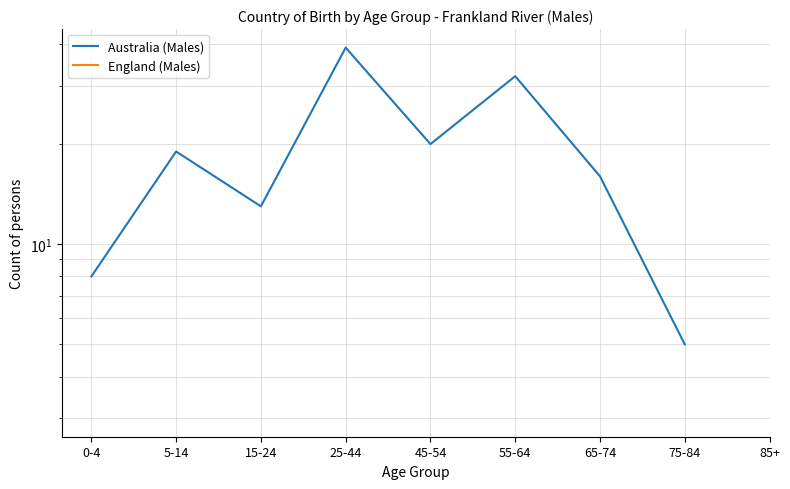

How many values in Australia (Males) are above zero?

8